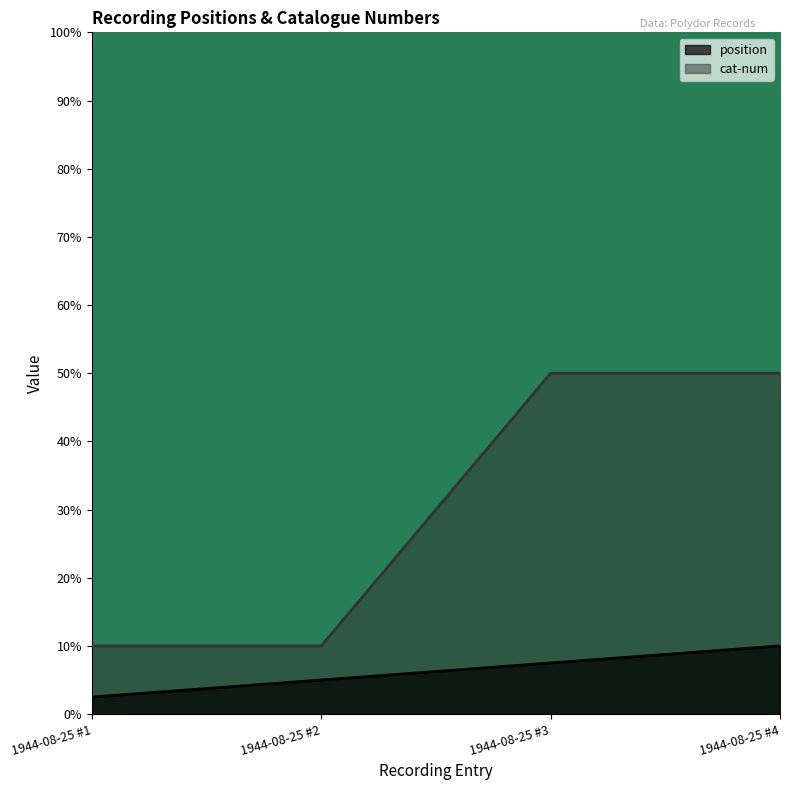

Reading left to right, what are all the values shown in this chart?

position: 2.5	5.0	7.5	10.0
cat-num: 10.0	10.0	50.0	50.0